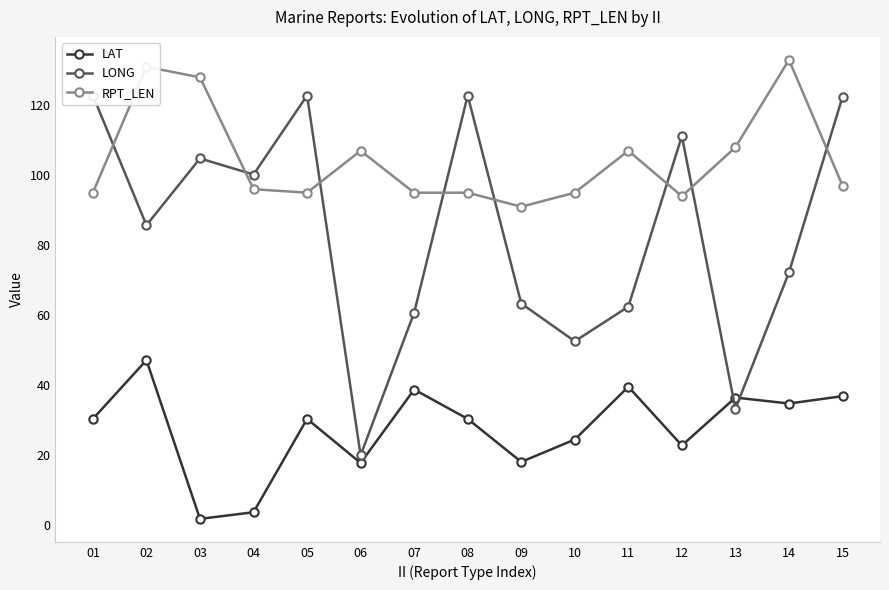

What is the average value of the LAT series?

27.5